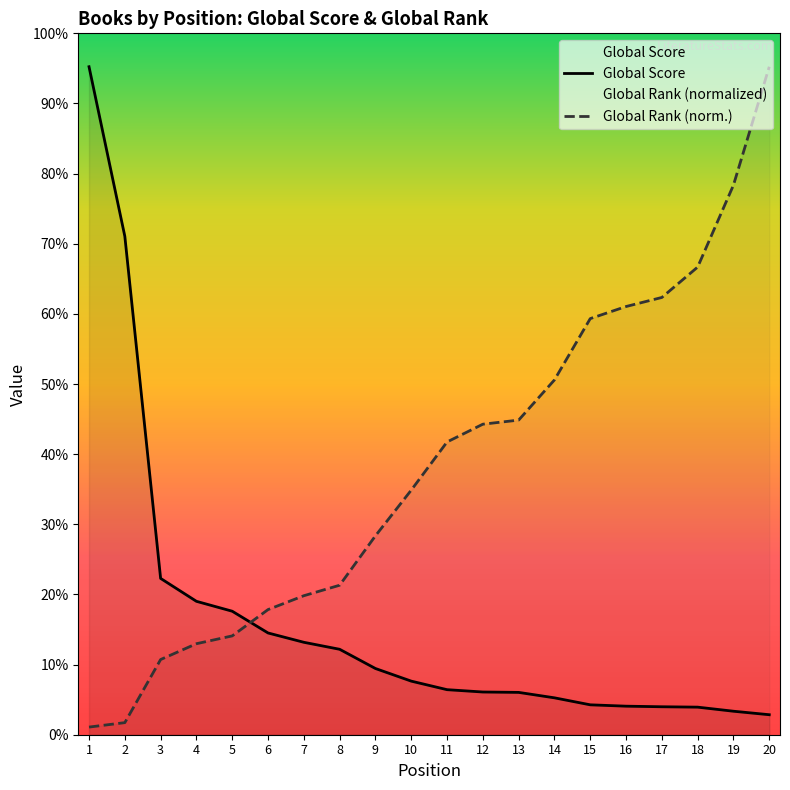

True or false: Global Rank (normalized) has a value of 62.2 at 2.

True